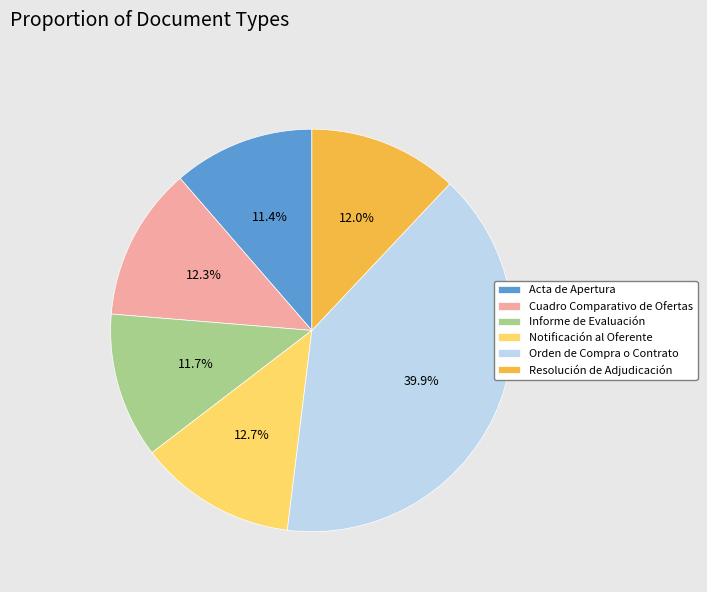

Which category has the biggest portion of the pie?

Orden de Compra o Contrato